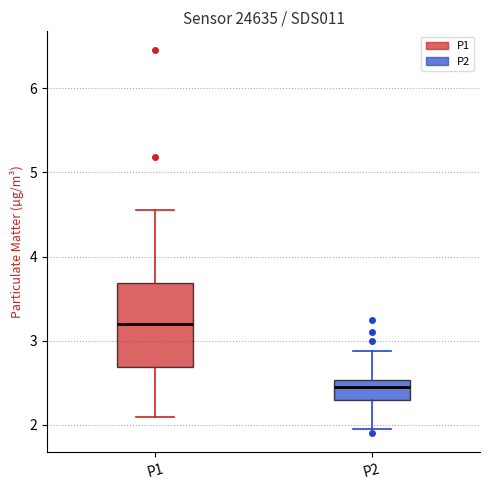

Which box is the tallest, from its lower edge to its upper edge?

P1